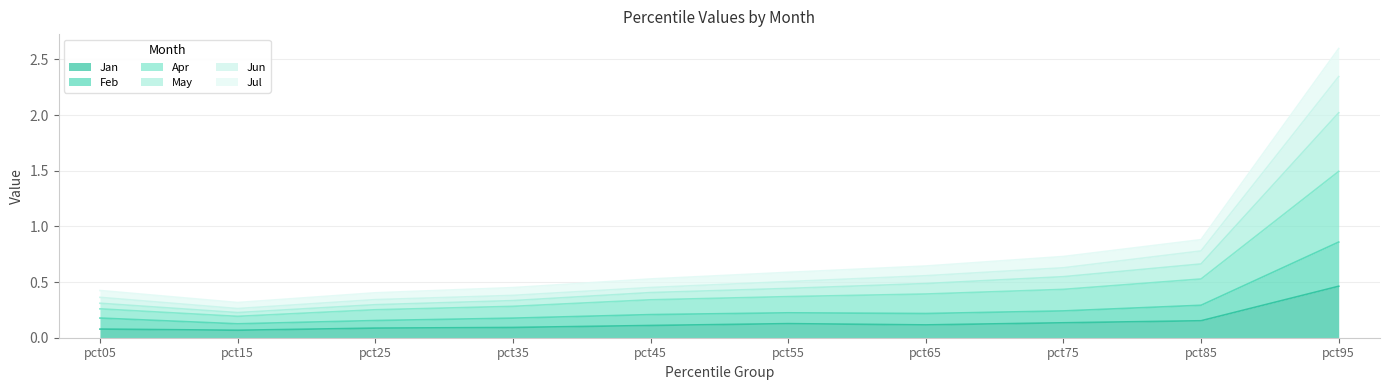

At which category is the sum across all series the highest?

pct95